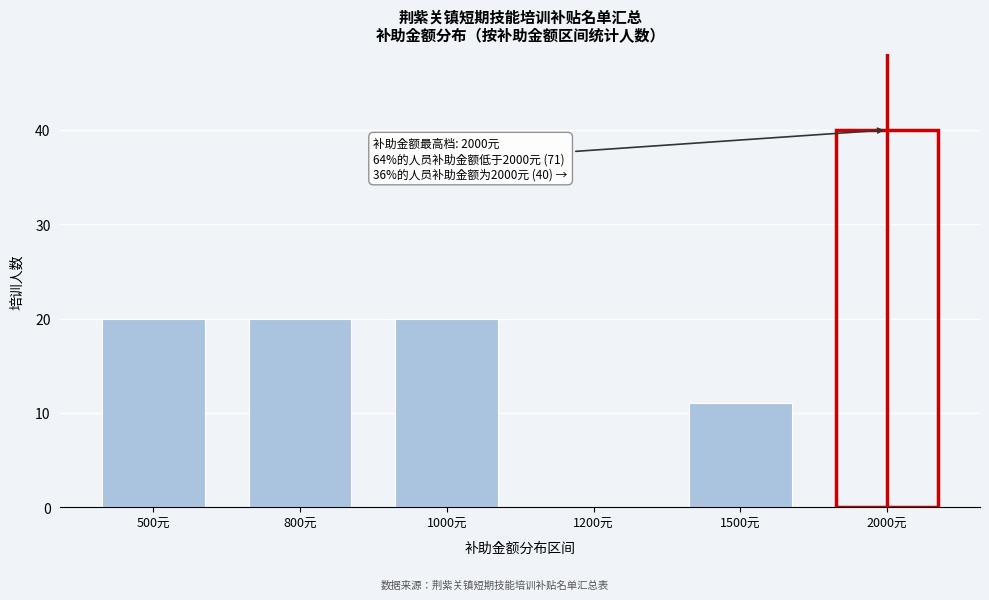

Reading left to right, list all the values displayed in this chart.

500元=20	800元=20	1000元=20	1200元=0	1500元=11	2000元=40